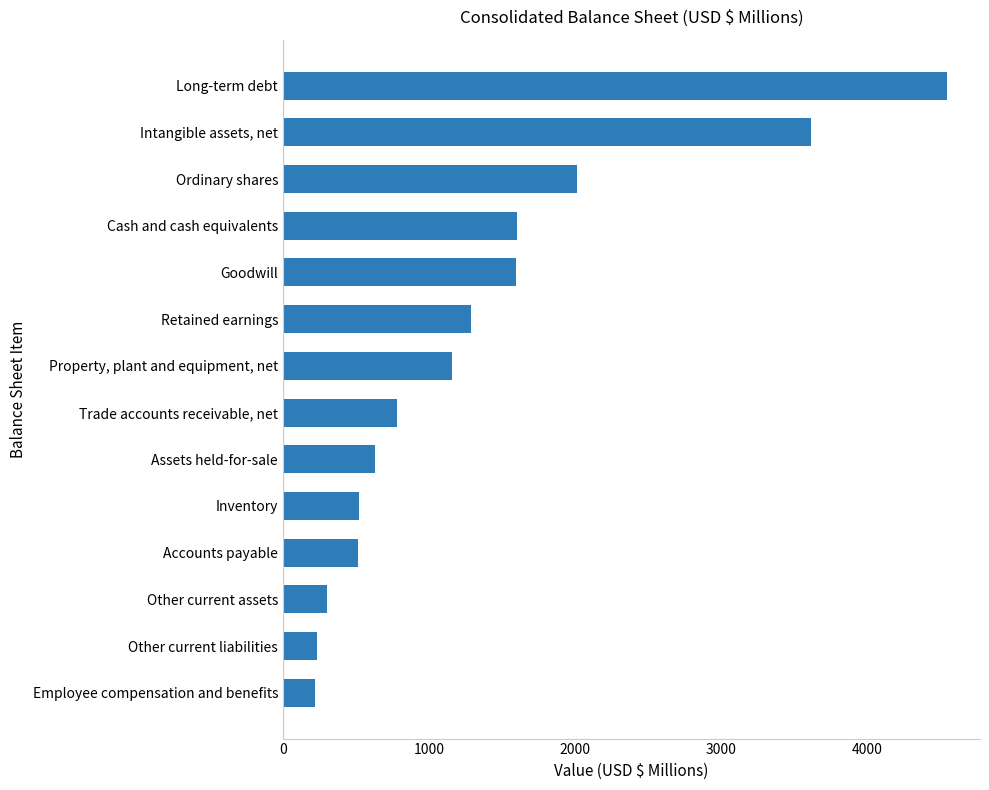

Rank the categories by value from lowest to highest.

Employee compensation and benefits, Other current liabilities, Other current assets, Accounts payable, Inventory, Assets held-for-sale, Trade accounts receivable, net, Property, plant and equipment, net, Retained earnings, Goodwill, Cash and cash equivalents, Ordinary shares, Intangible assets, net, Long-term debt